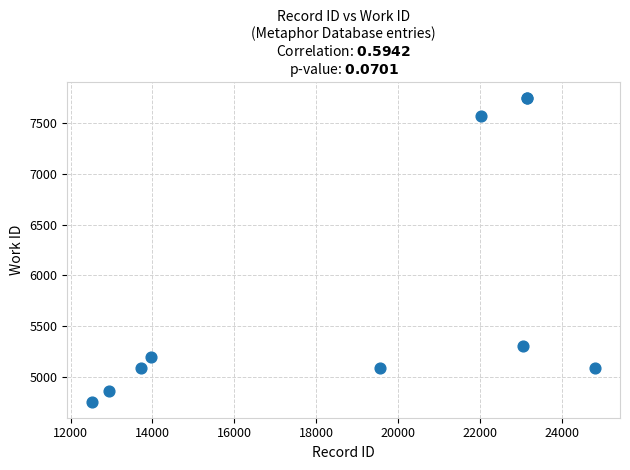

What Y value in the scatter plot is closest to 6248?

5301